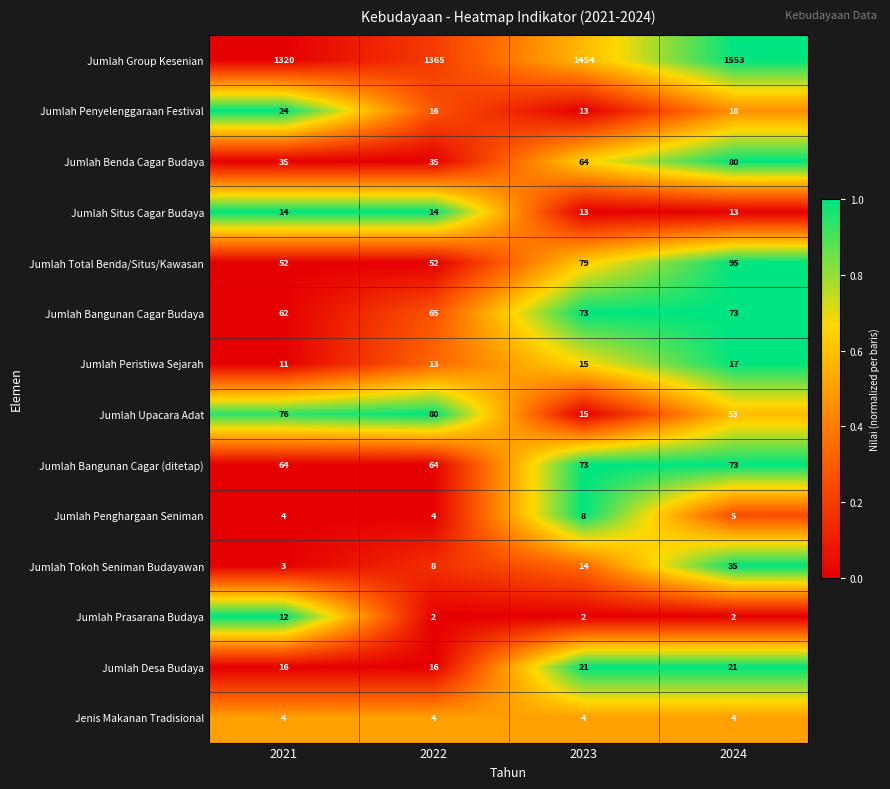

At which category is the sum across all series the highest?

2024